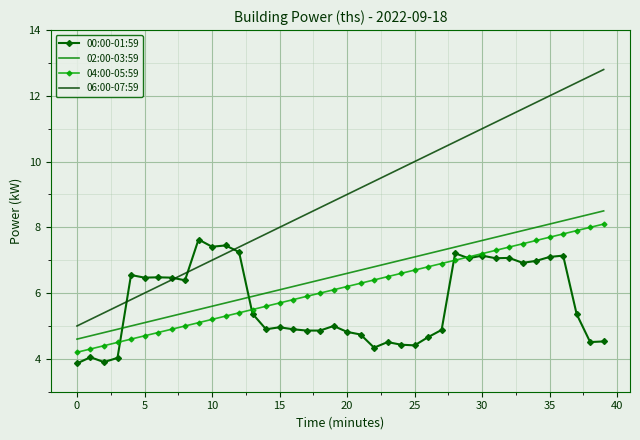

What are all the series names shown in the legend?

00:00-01:59, 02:00-03:59, 04:00-05:59, 06:00-07:59